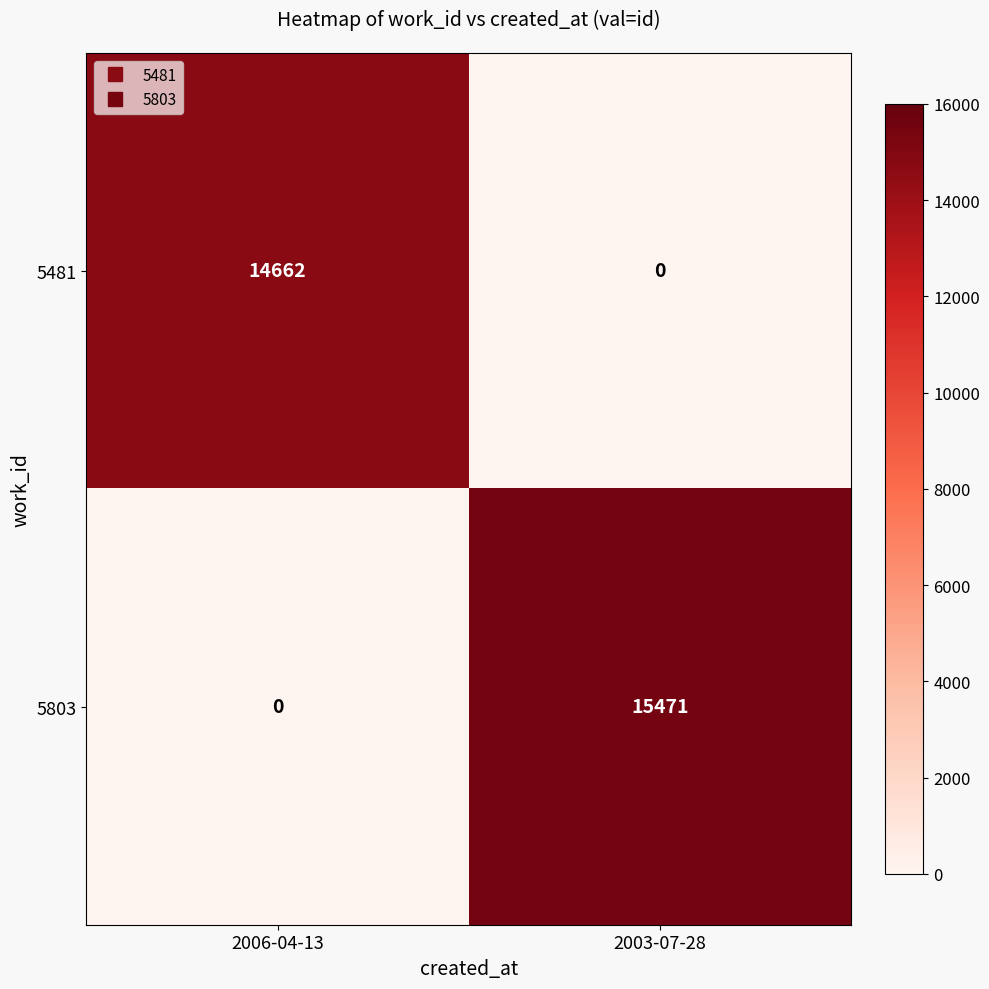

At which label does 5803 reach its minimum?

2006-04-13